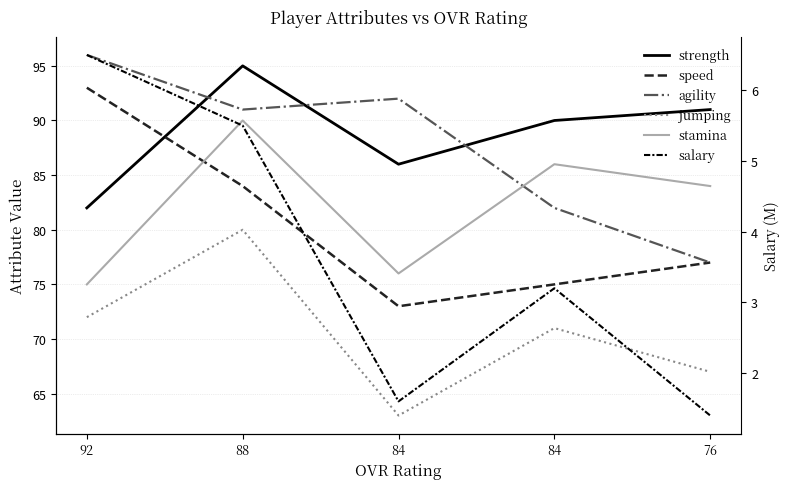

Rank the series by their maximum value, from lowest to highest.

salary, jumping, stamina, speed, strength, agility